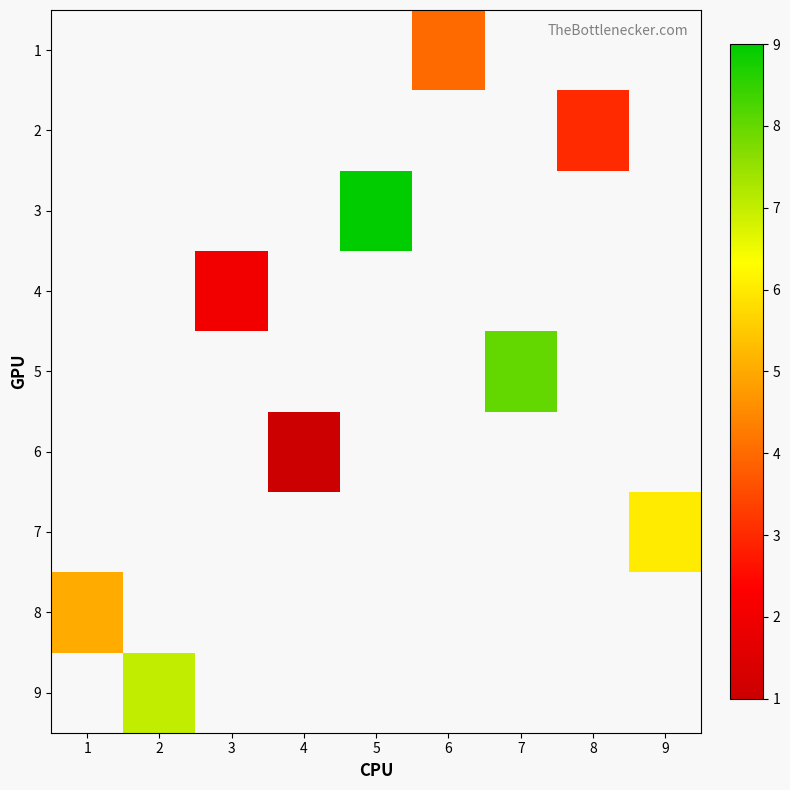

Is the value of 2 at 5 greater than the value of 7 at 9?

No